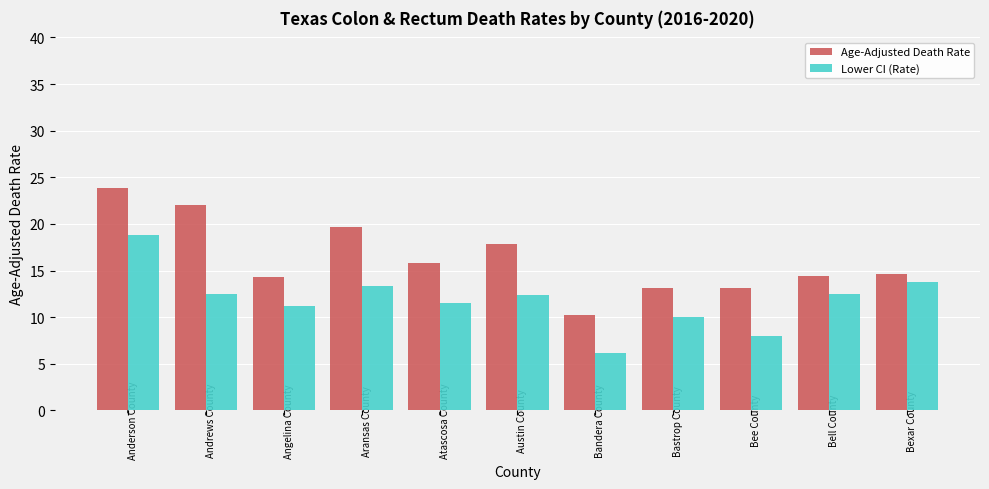

Which series has the largest range (max minus min)?

Age-Adjusted Death Rate